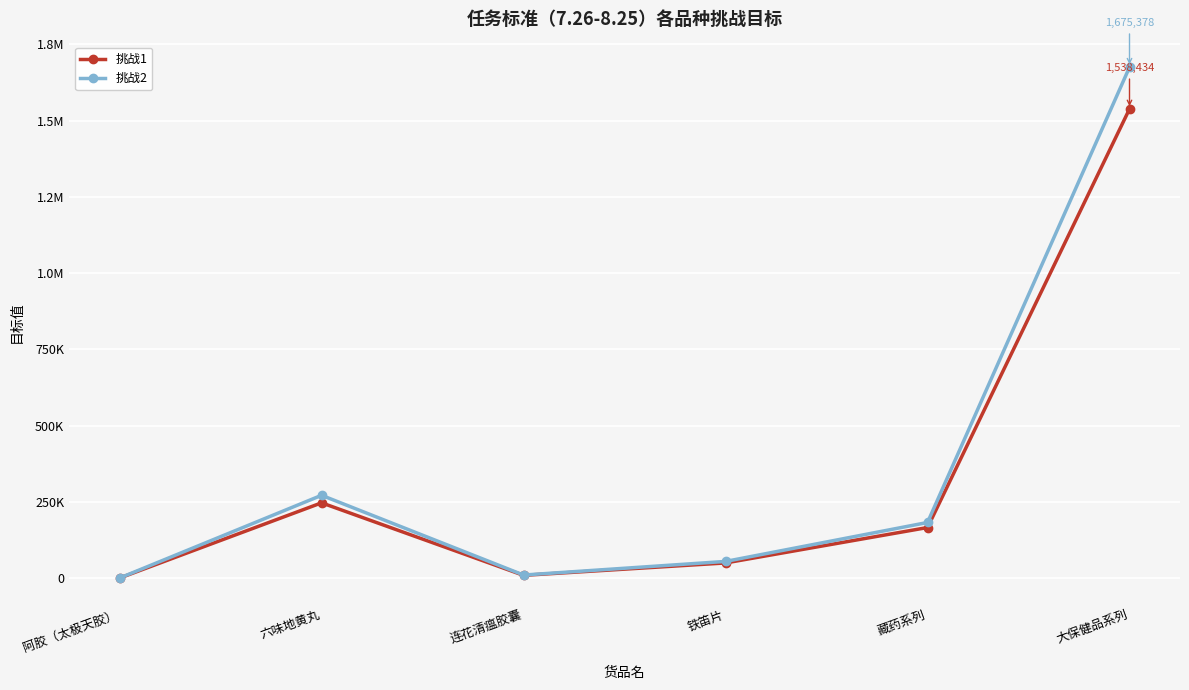

At which label is 挑战2 closest to 837866?

六味地黄丸